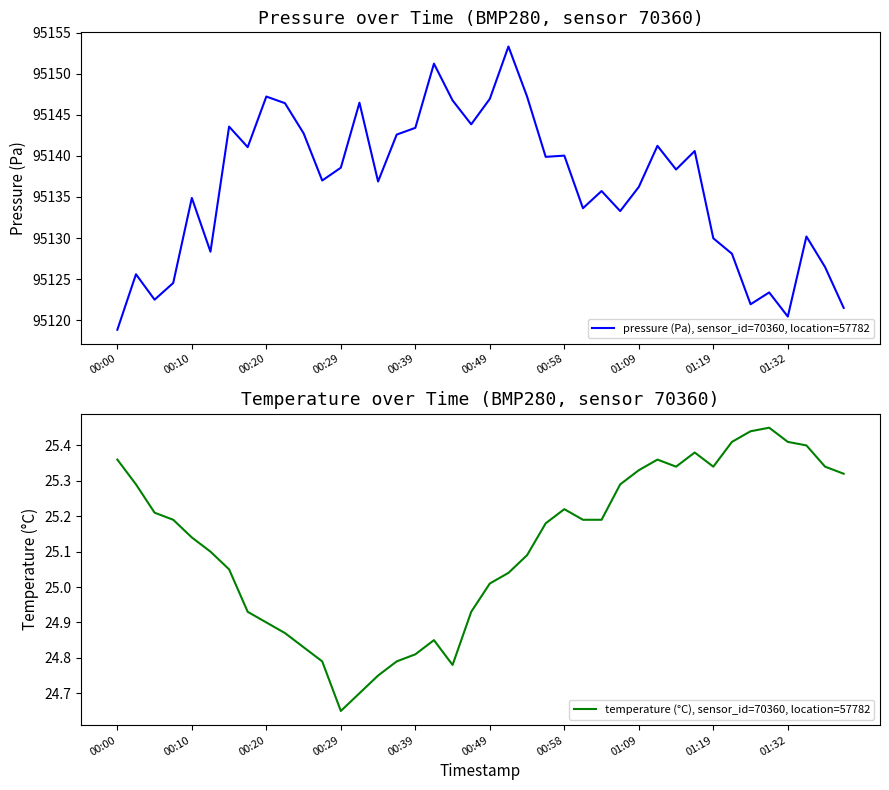

True or false: temperature (°C), sensor_id=70360, location=57782 and pressure (Pa), sensor_id=70360, location=57782 cross at least once.

False